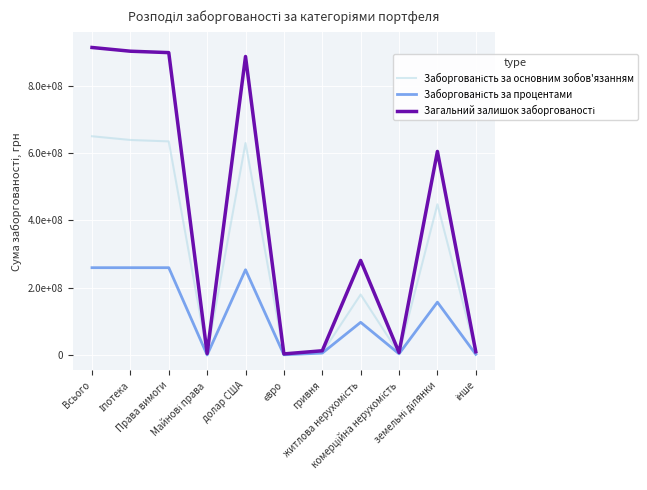

What position from the right is Права вимоги?

9